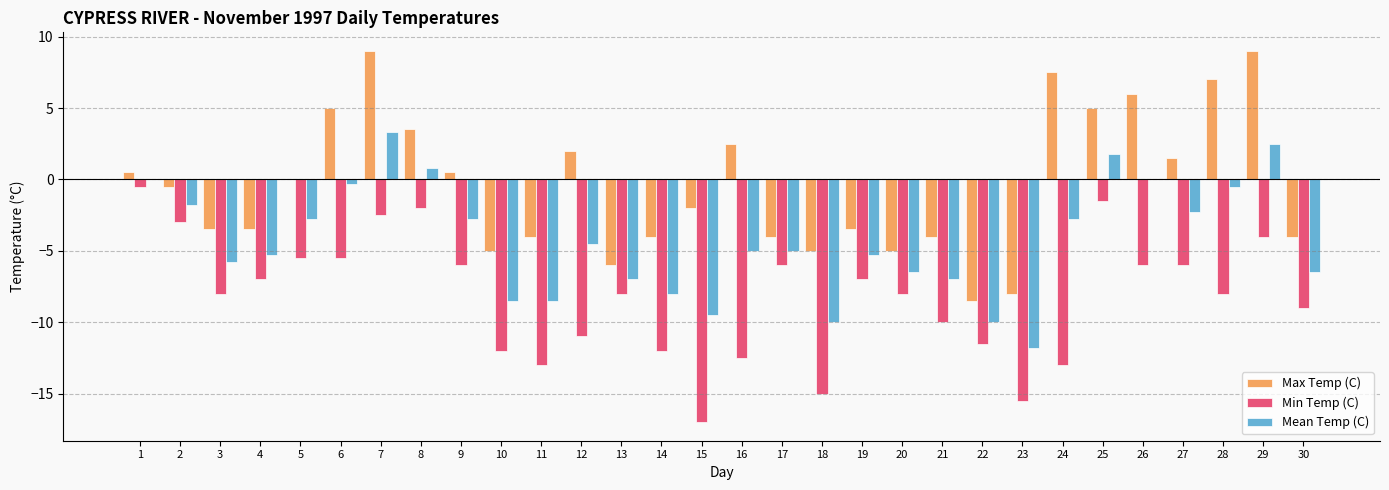

How many data points in Min Temp (C) are above -8?

14